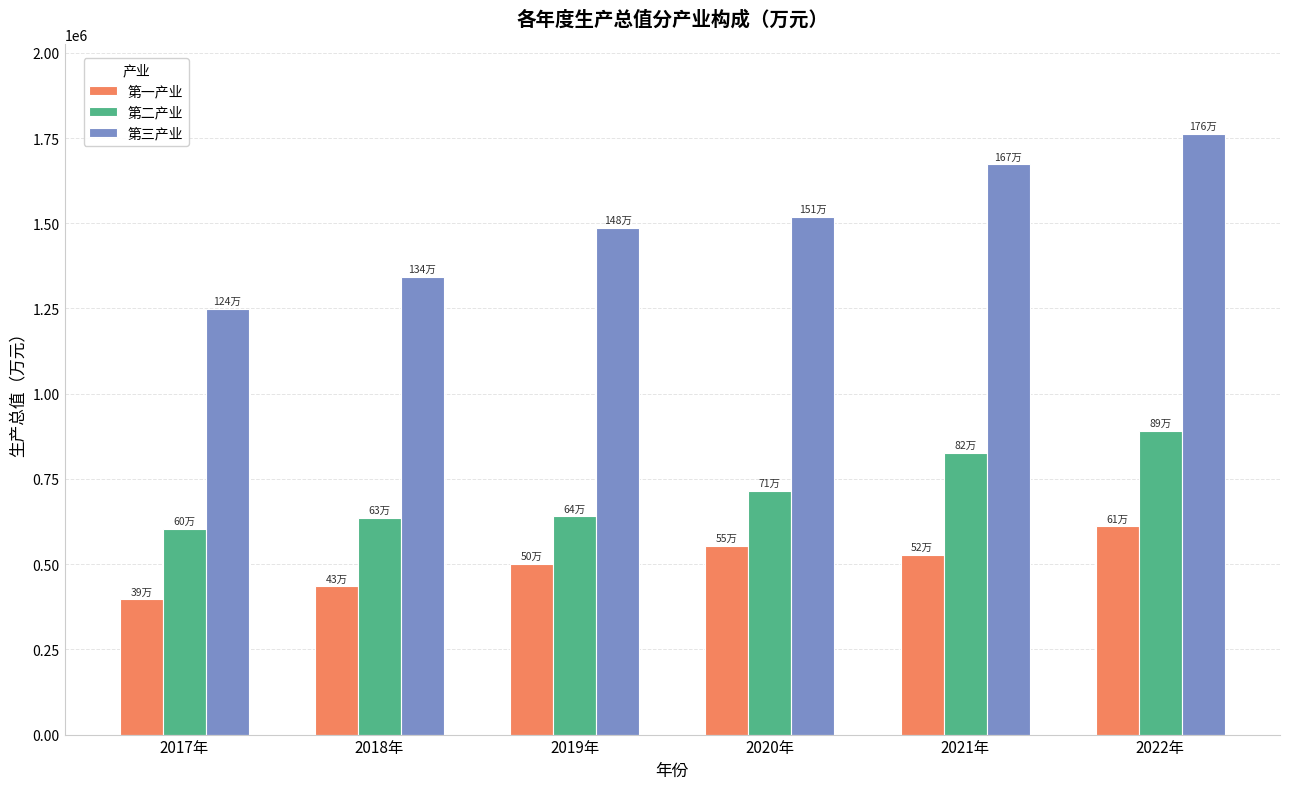

What is the difference between the maximum and minimum values in the 第一产业 series?

214011.0